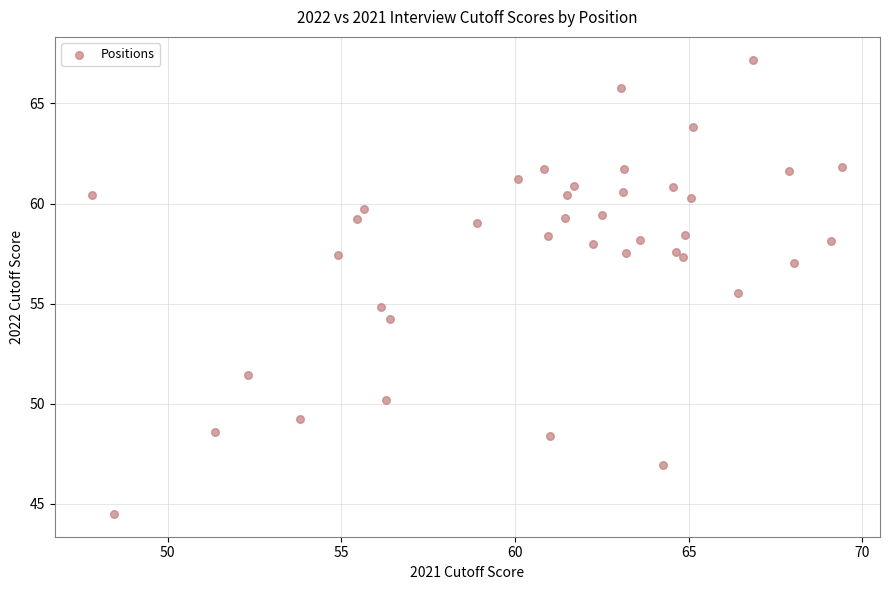

What is the range of Y values (max minus min)?

22.7